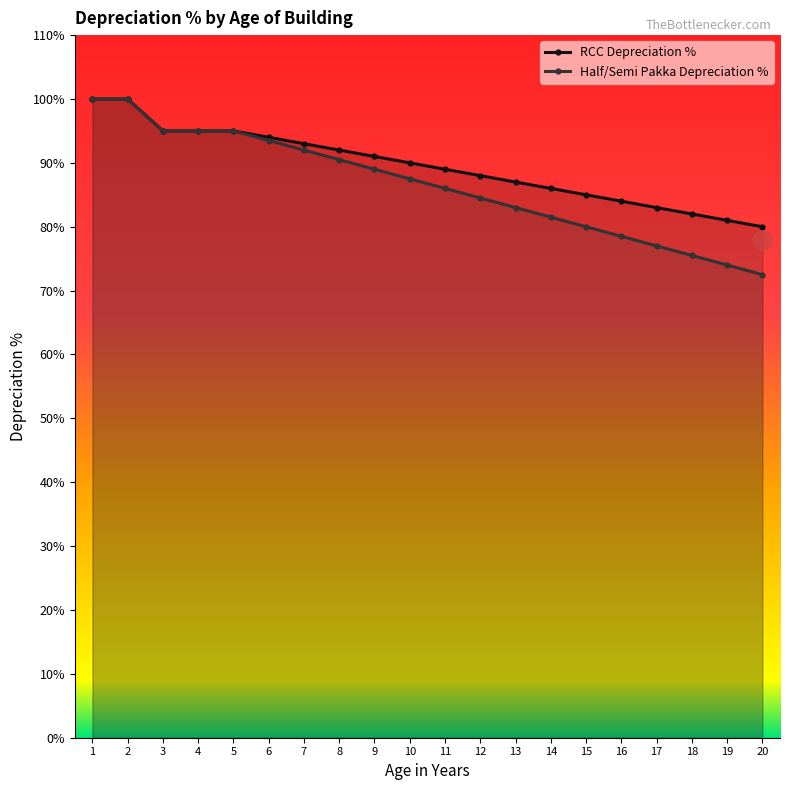

Which series has the largest range (max minus min)?

Half/Semi Pakka Depreciation %